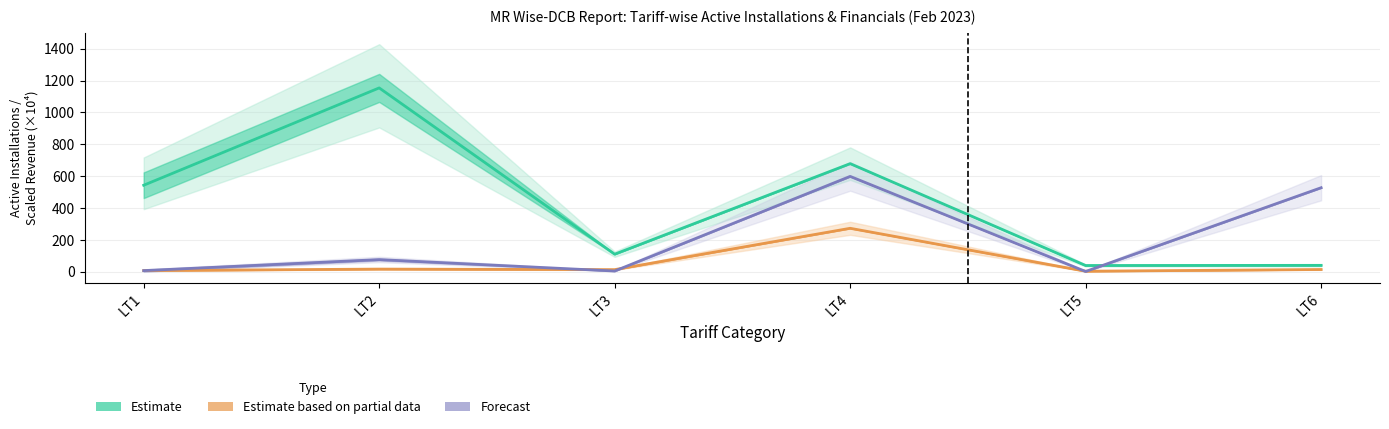

What is the difference between the highest and lowest values at LT1?

535.5